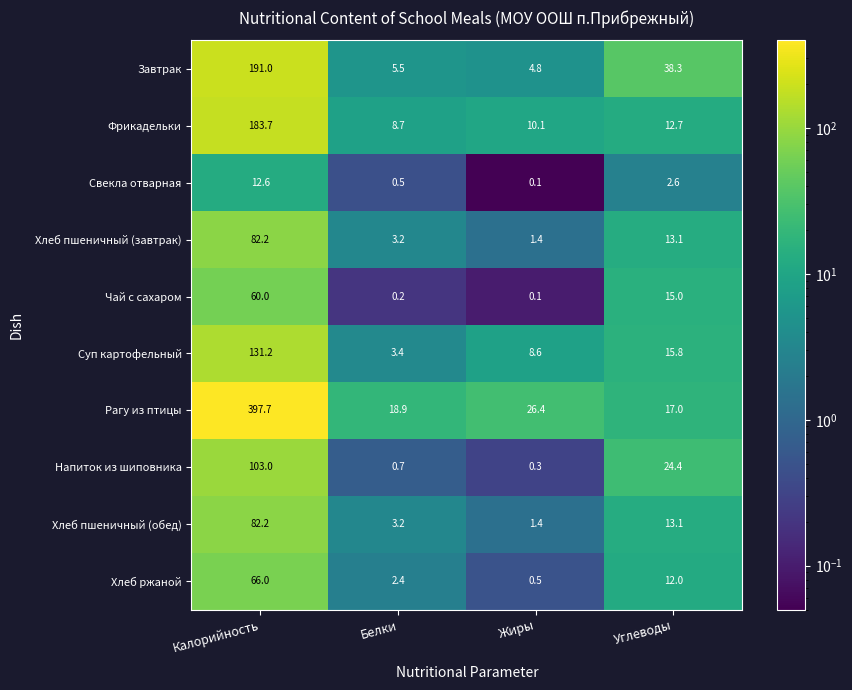

The value of Фрикадельки at Жиры is 10.1. True or false?

True